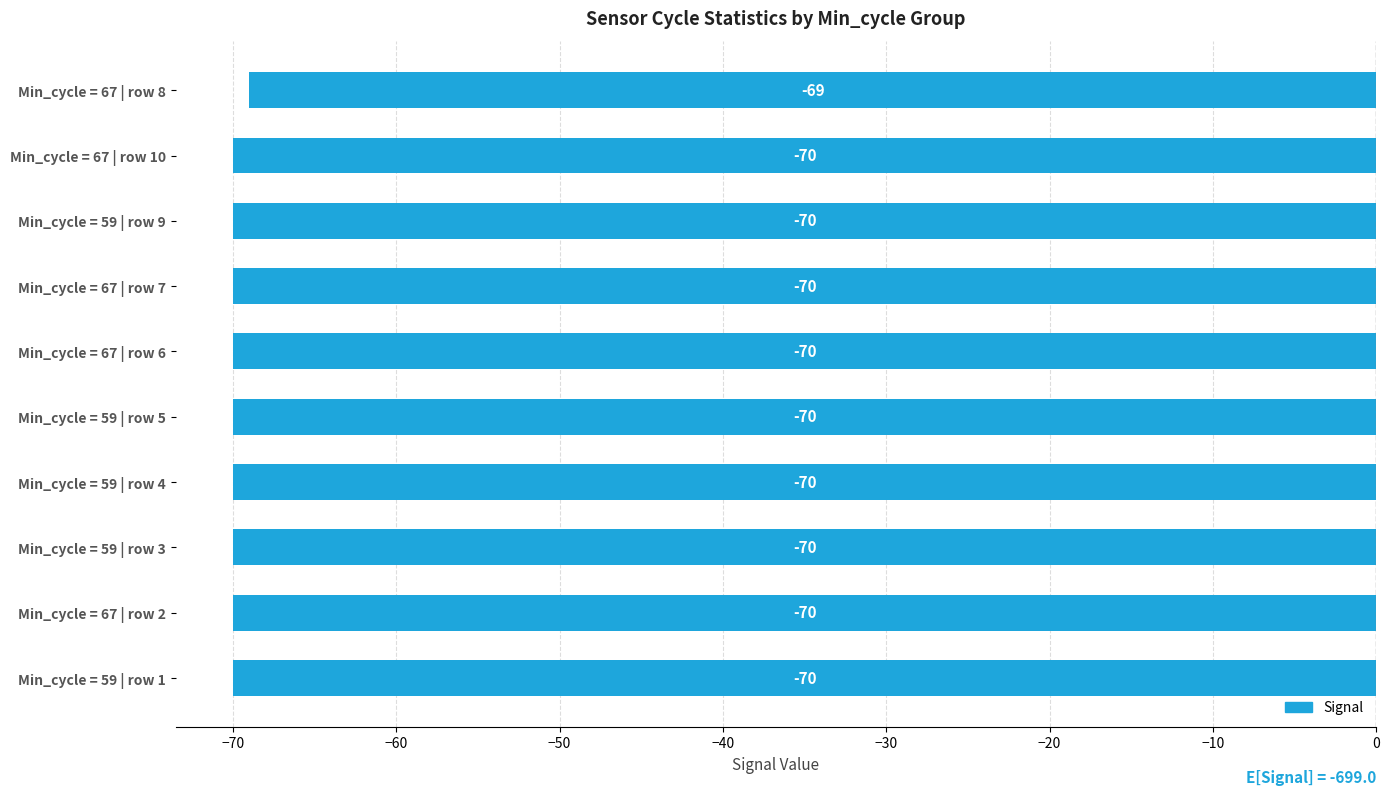

What is the average value?

-70